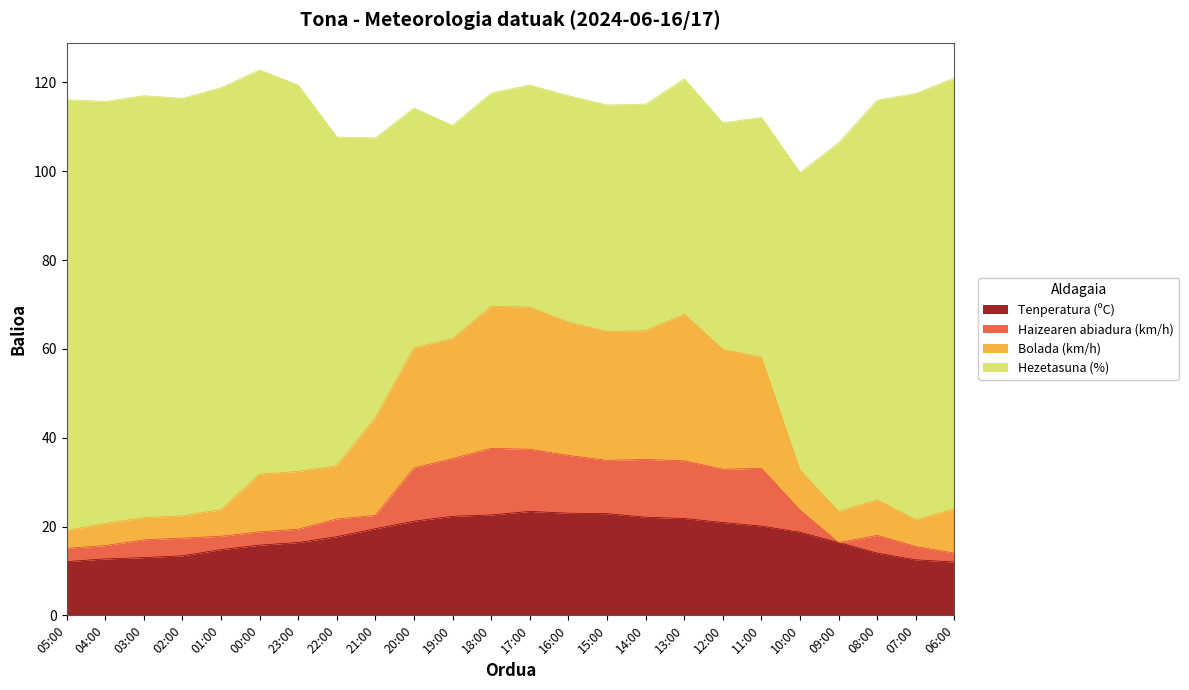

Is it true that Tenperatura (ºC) equals 19.5 at 21:00?

True